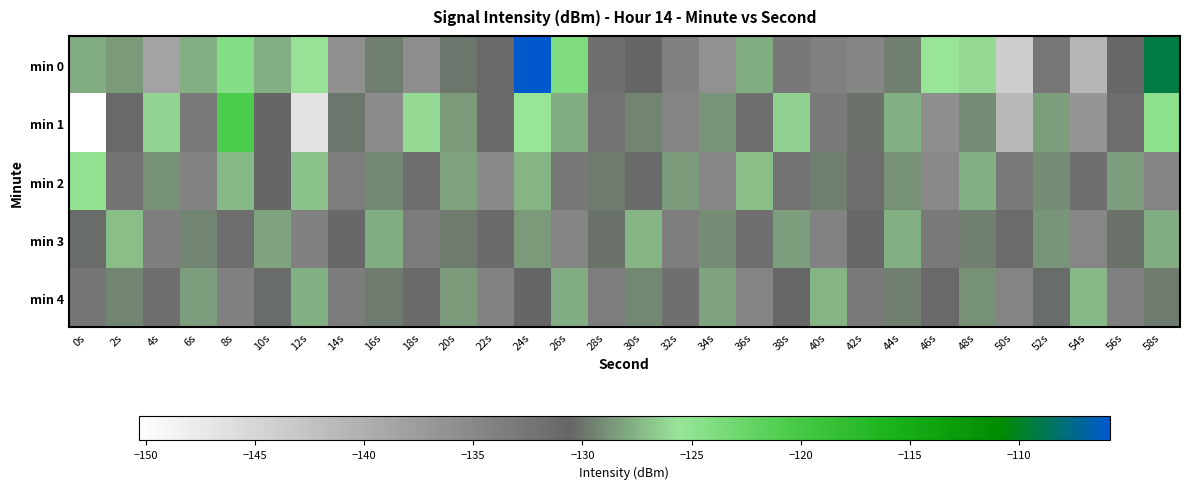

Rank the series at 52s from lowest to highest value.

min 0, min 4, min 2, min 3, min 1